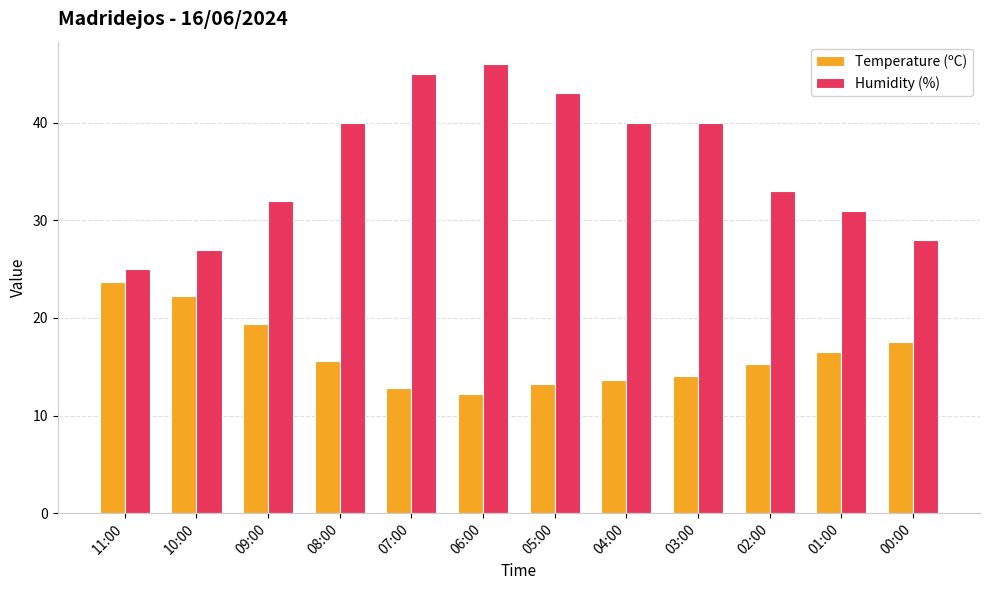

Where is Humidity (%) nearest to the value 35?

02:00